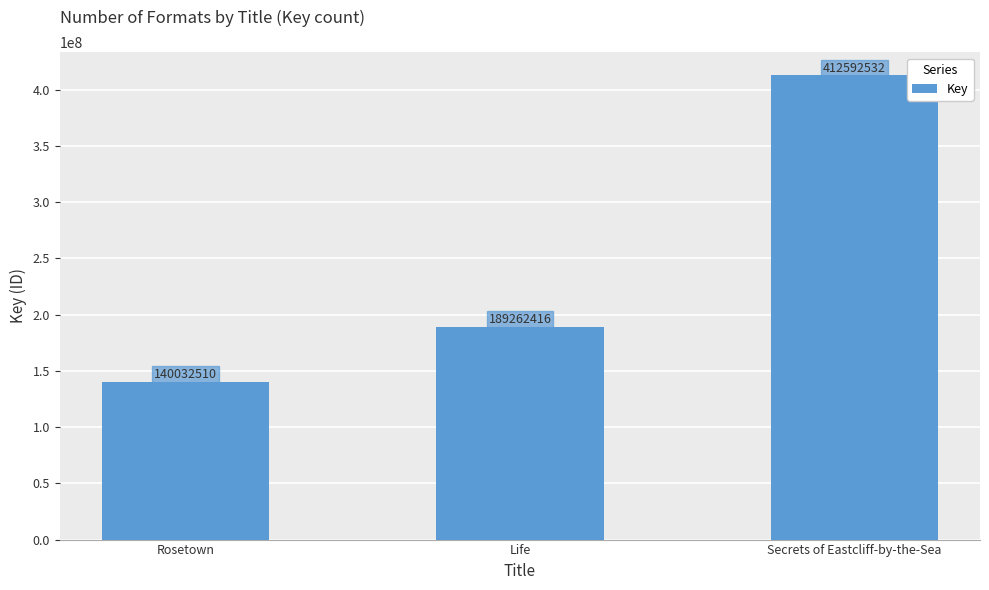

The chart shows a value of 609437936 at Secrets of Eastcliff-by-the-Sea. True or false?

False